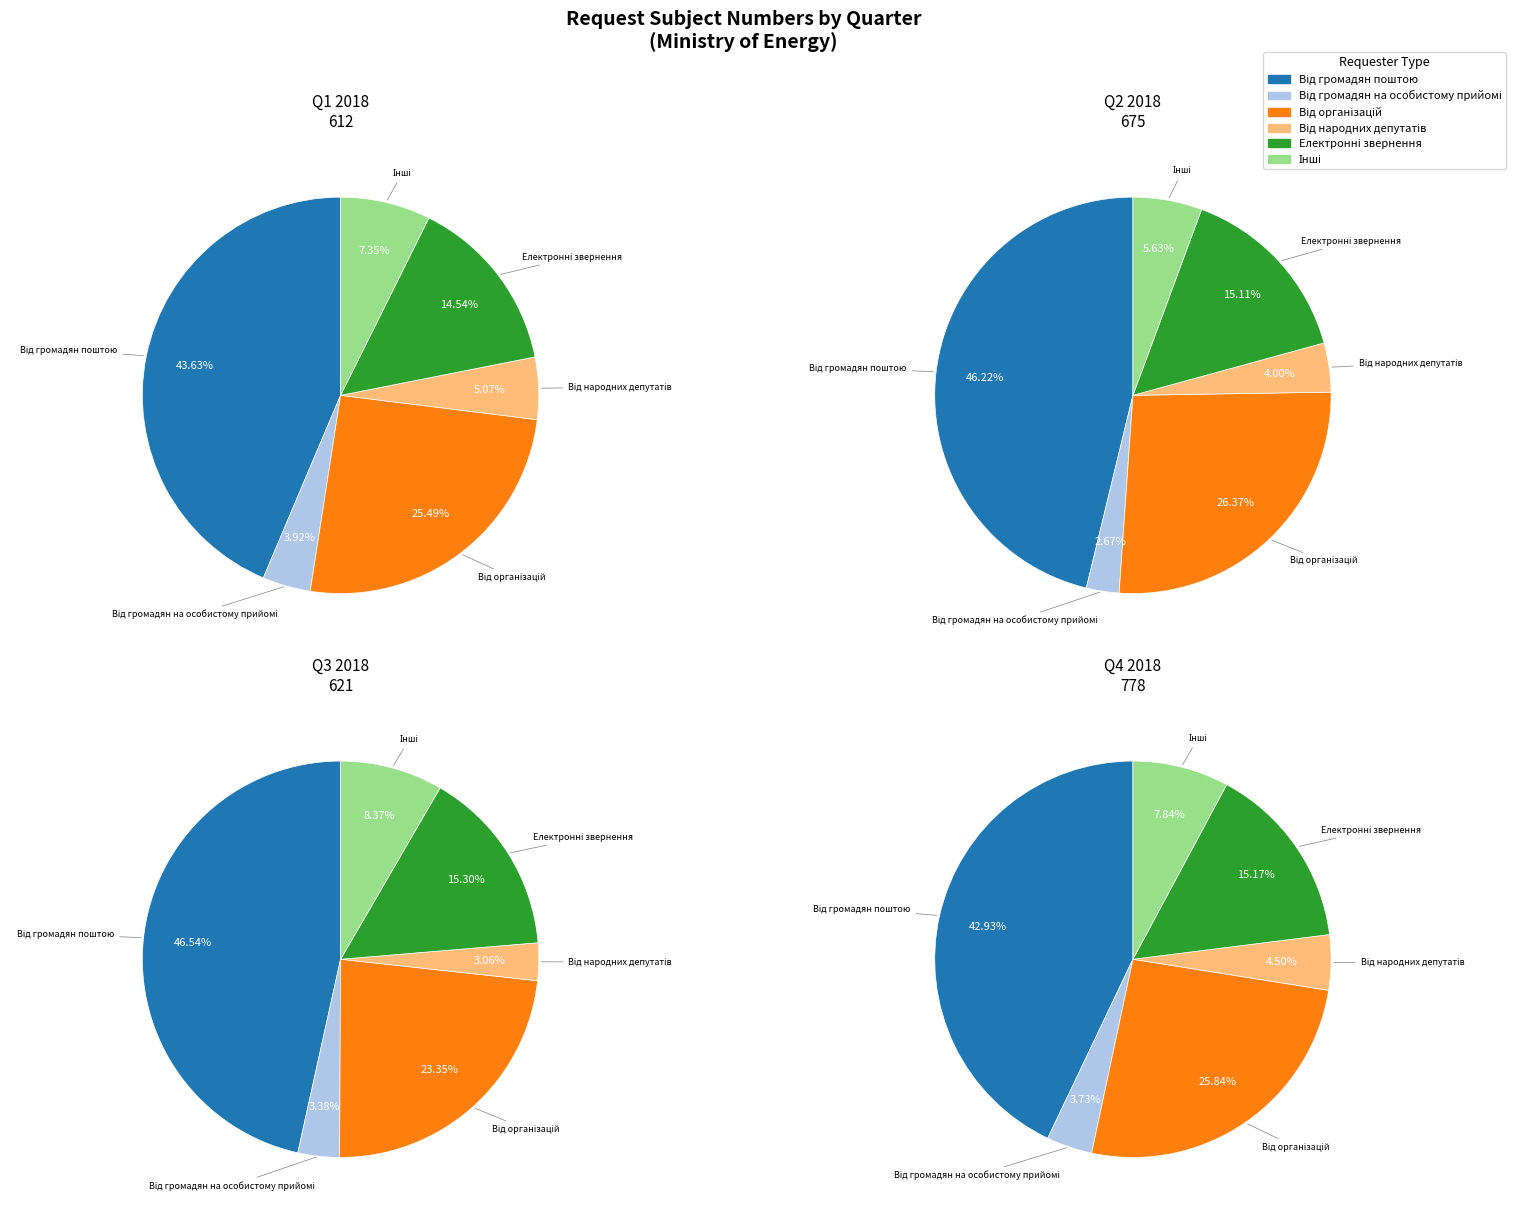

What portion of the pie excludes 2?

100.0%